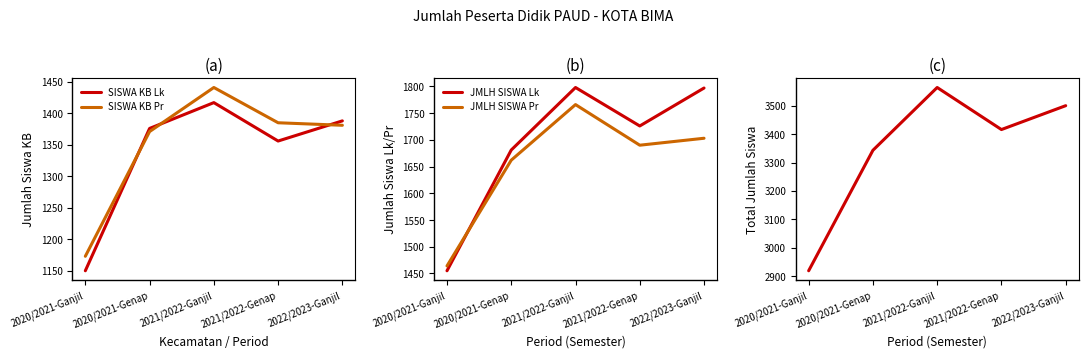

Which has a higher value, 2020/2021-Ganjil or 2021/2022-Ganjil?

2021/2022-Ganjil